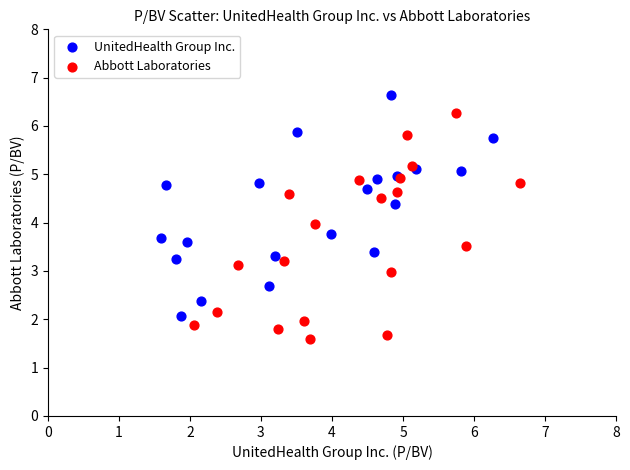

What are all the series names shown in the legend?

UnitedHealth Group Inc., Abbott Laboratories